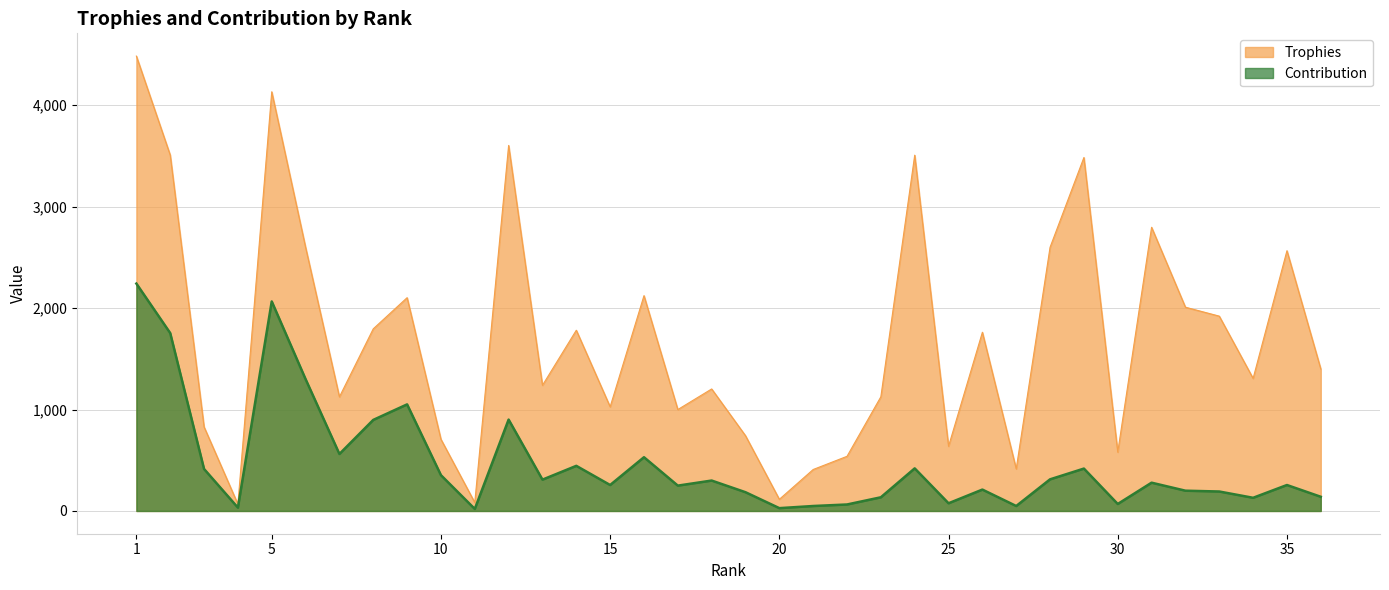

In Contribution, how many points are higher than both neighbors (excluding endpoints)?

11